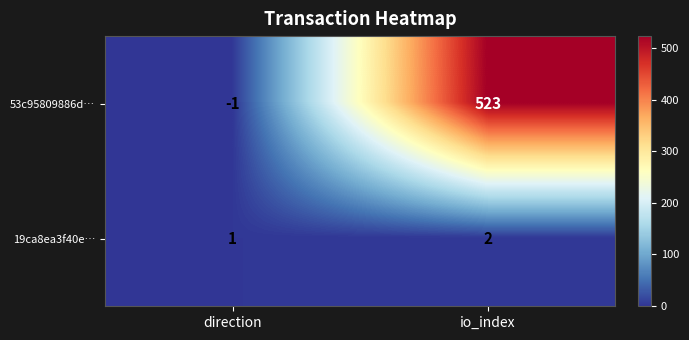

What is the sum of all 53c95809886d… values?

522